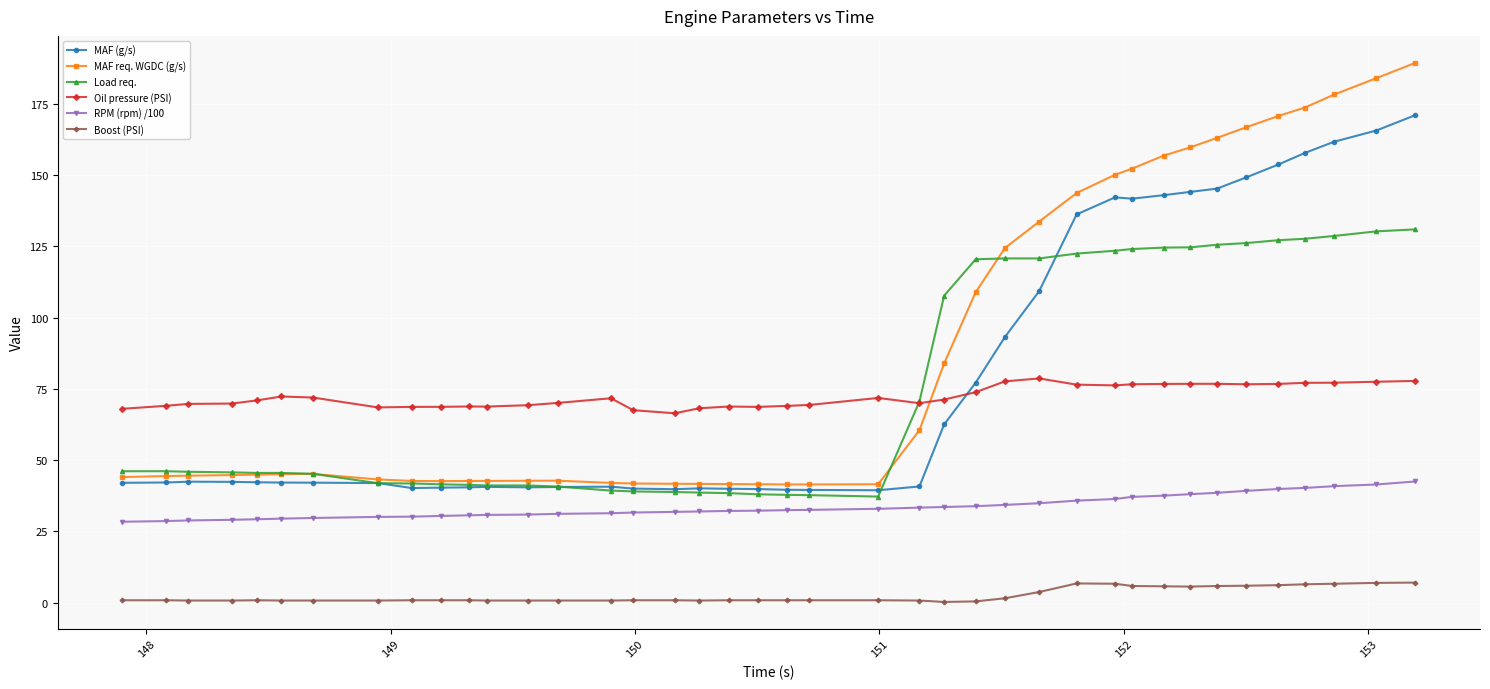

What is the value of the MAF req. WGDC (g/s) point at the 23rd from the left?

41.5